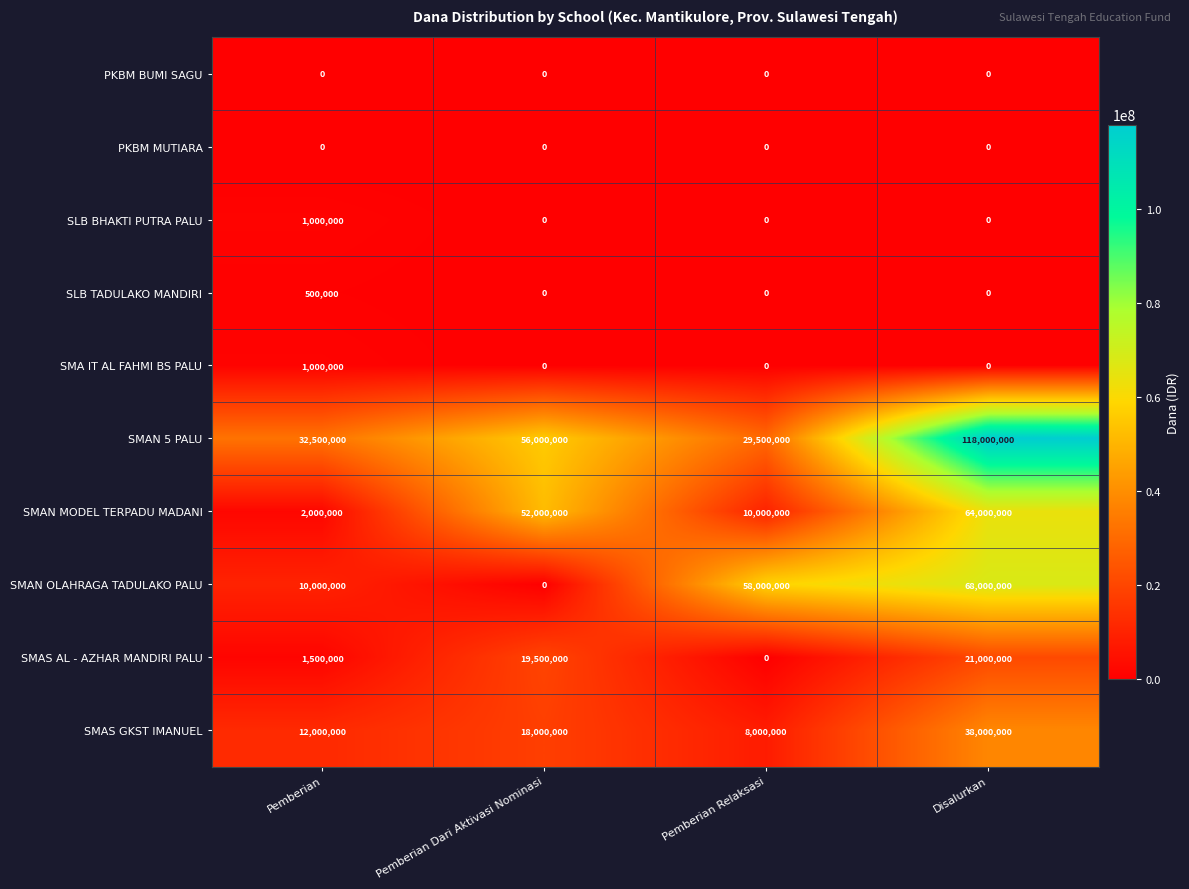

What is the average value of the SLB BHAKTI PUTRA PALU series?

250000